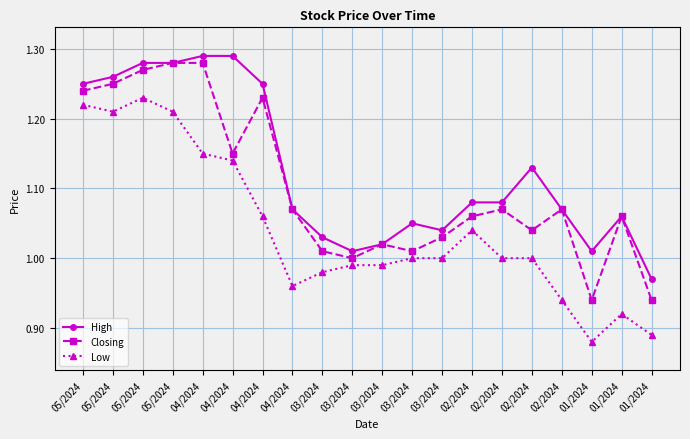

True or false: Low has more than 1 interior local peaks.

True